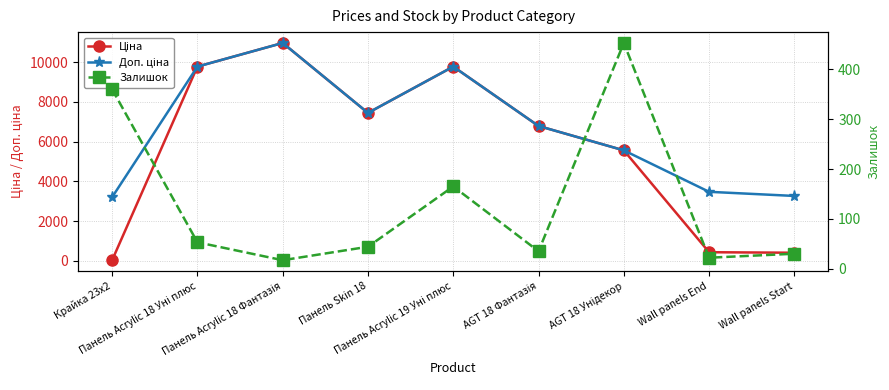

What is the difference between the highest and lowest values at Крайка 23x2?

3172.9